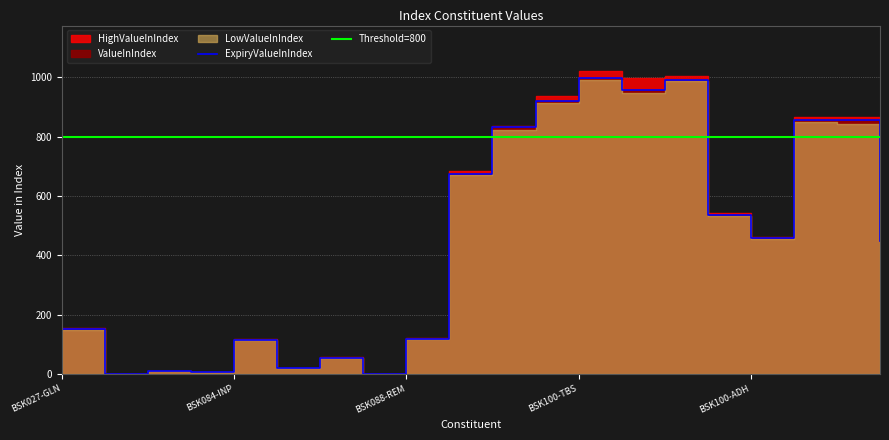

What position from the right is BSK100-MTM?

10